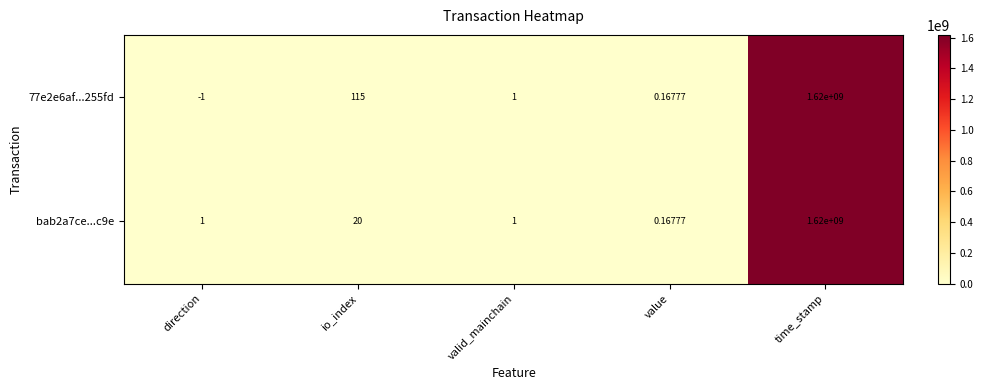

Rank the categories by 77e2e6af...255fd value from highest to lowest.

time_stamp, io_index, valid_mainchain, value, direction